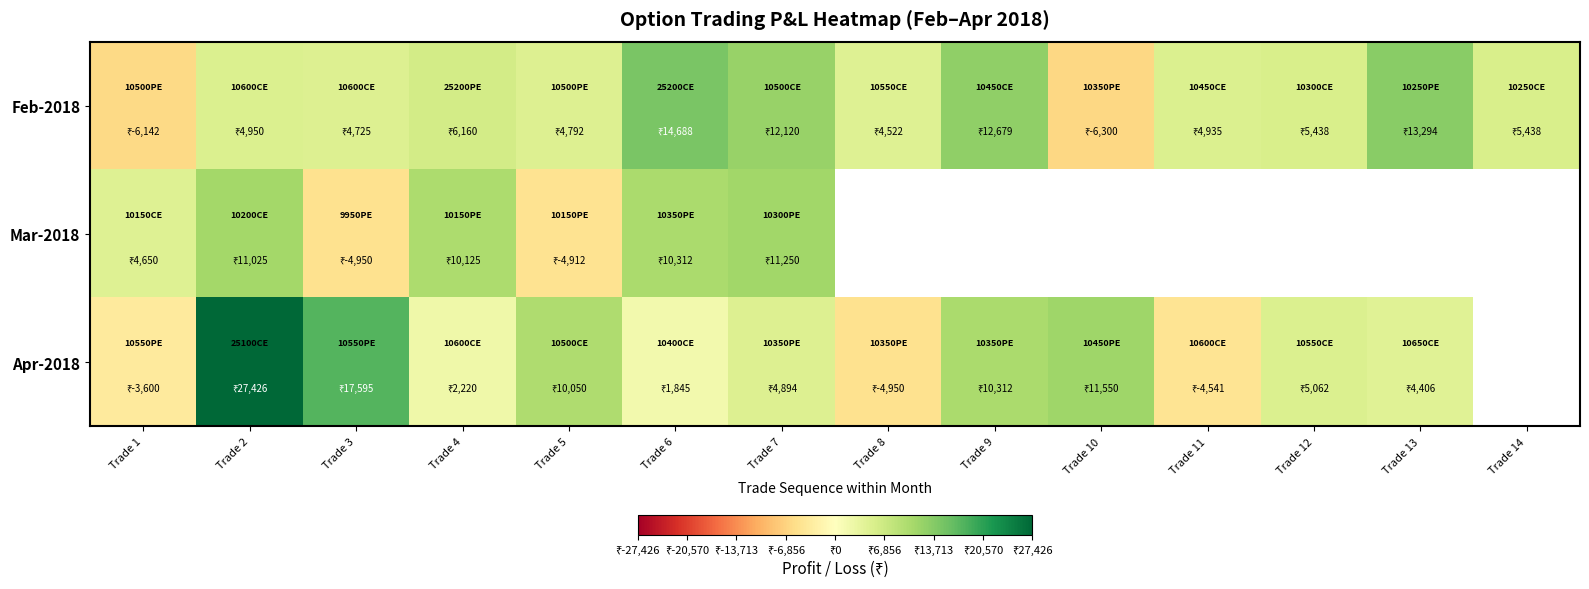

Where is Feb-2018 nearest to the value 4194?

Trade 8